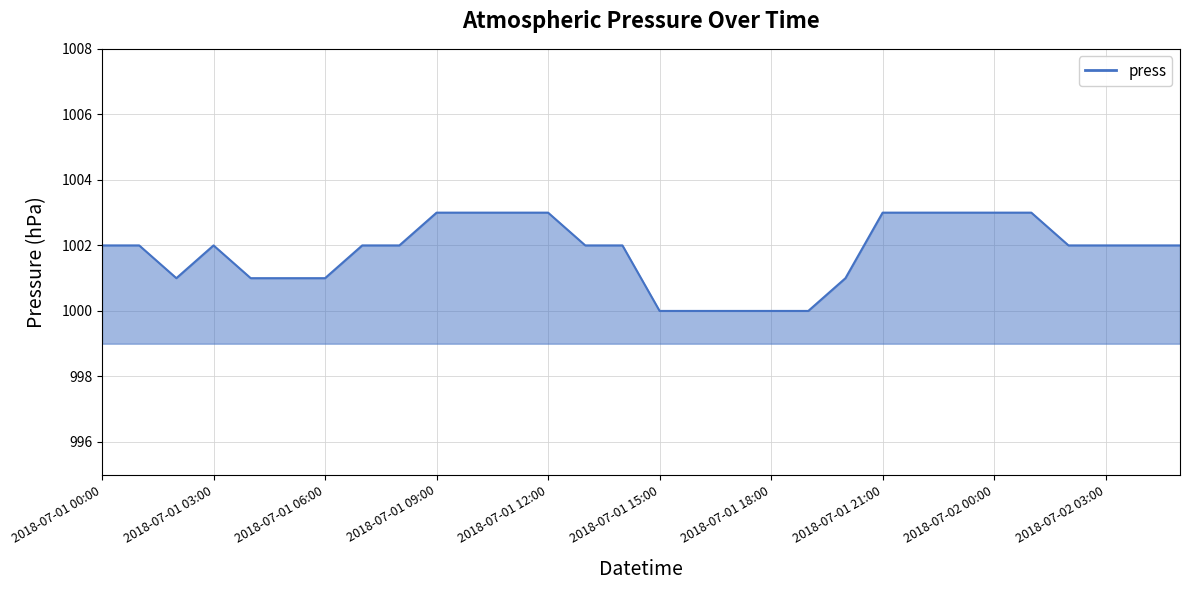

What is the difference between the maximum and minimum values?

3